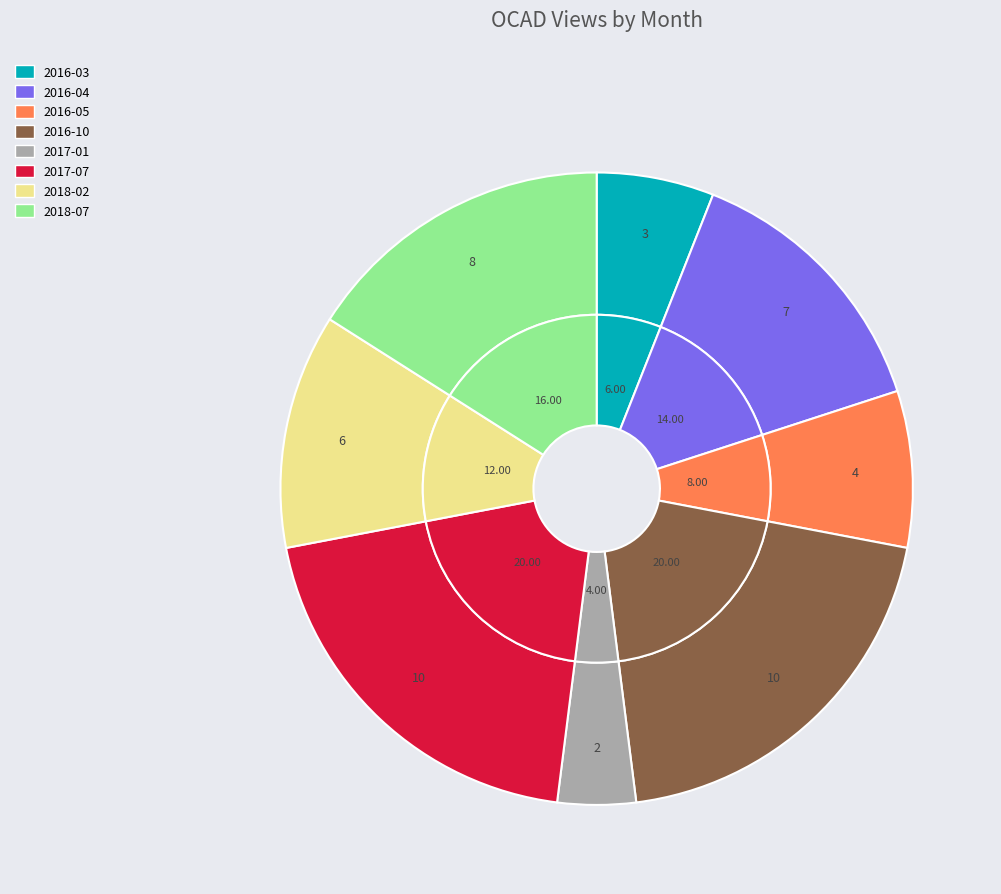

Which slice is the largest?

2016-10